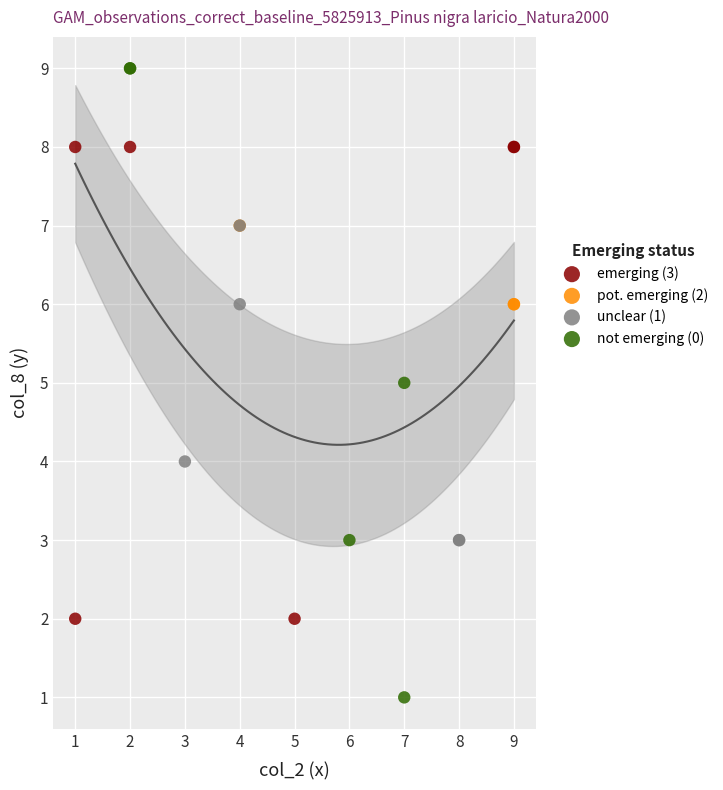

What are all the series names shown in the legend?

emerging (3), pot. emerging (2), unclear (1), not emerging (0)